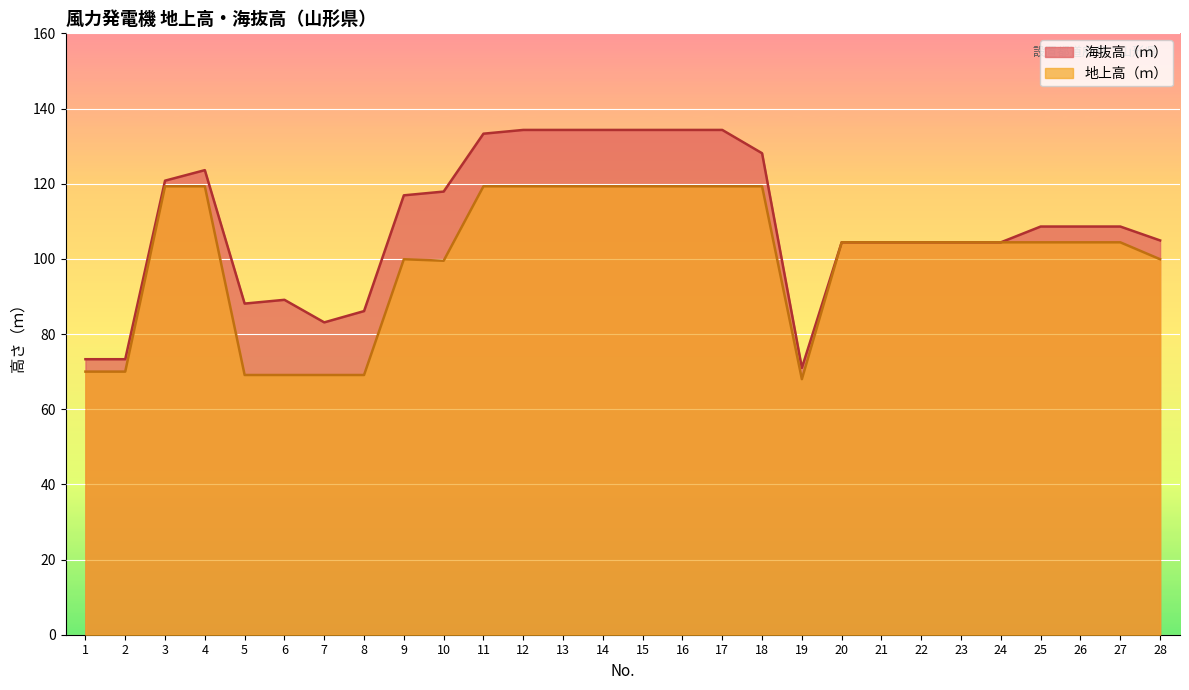

What is the difference between the maximum and minimum values in the 地上高（ｍ） series?

51.3